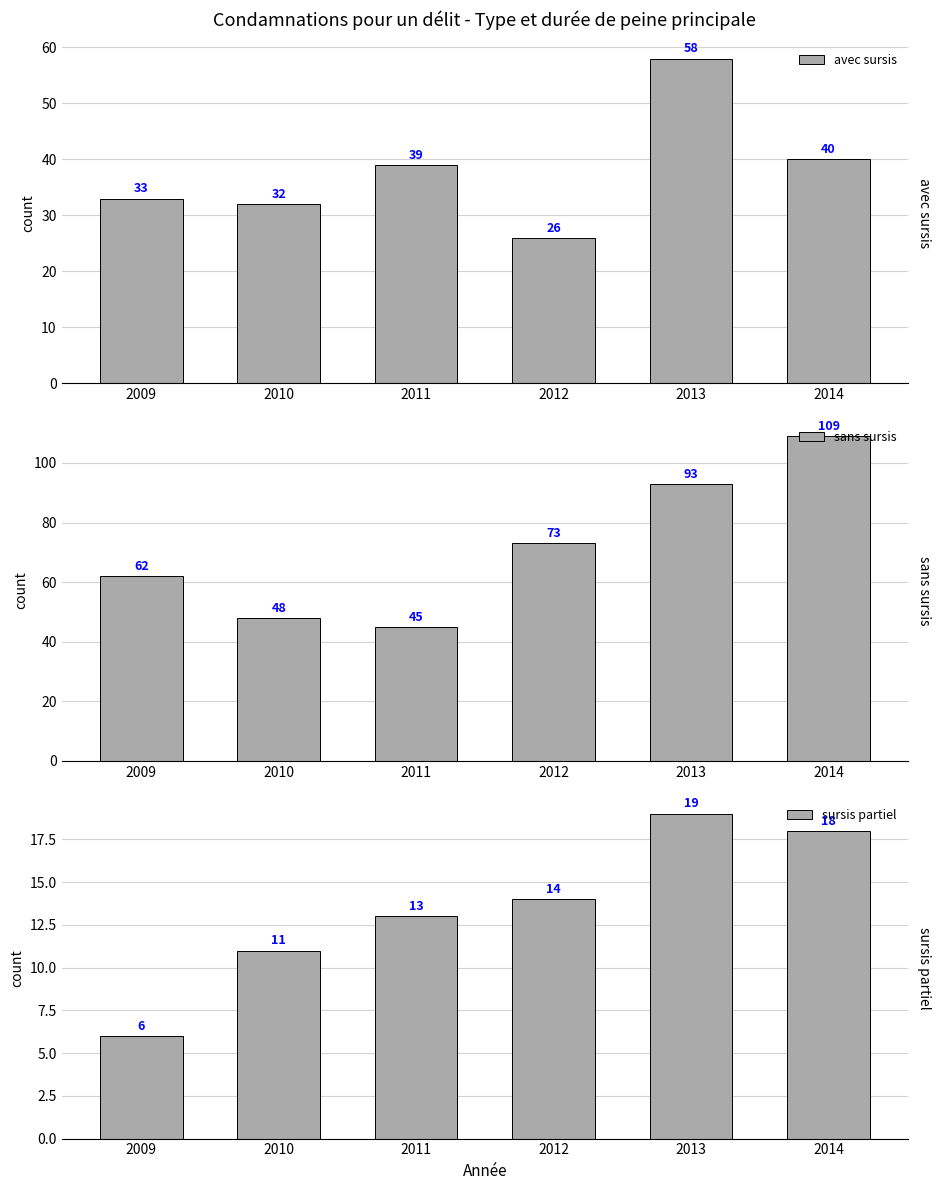

Which series has the largest range (max minus min)?

sans sursis